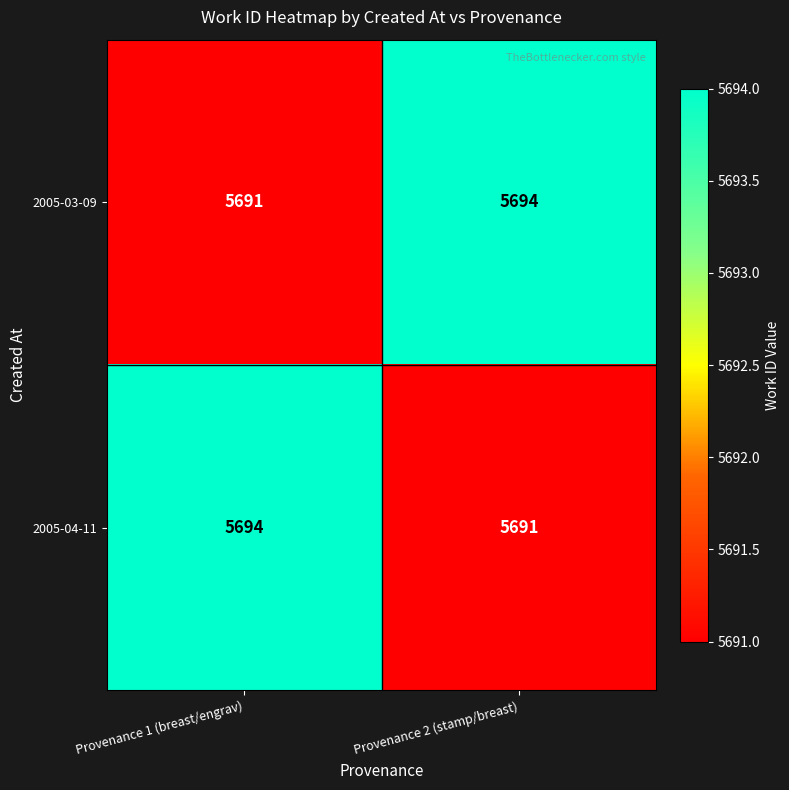

Count the number of data series in this chart.

2